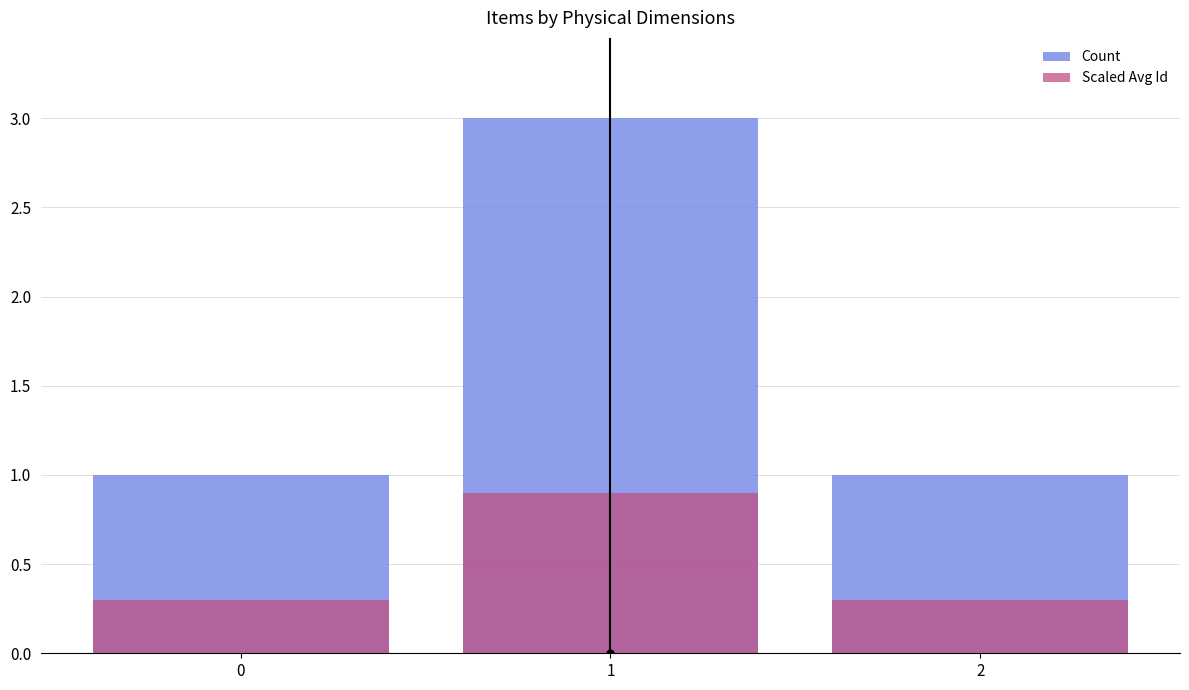

How many bars are there in each group?

2